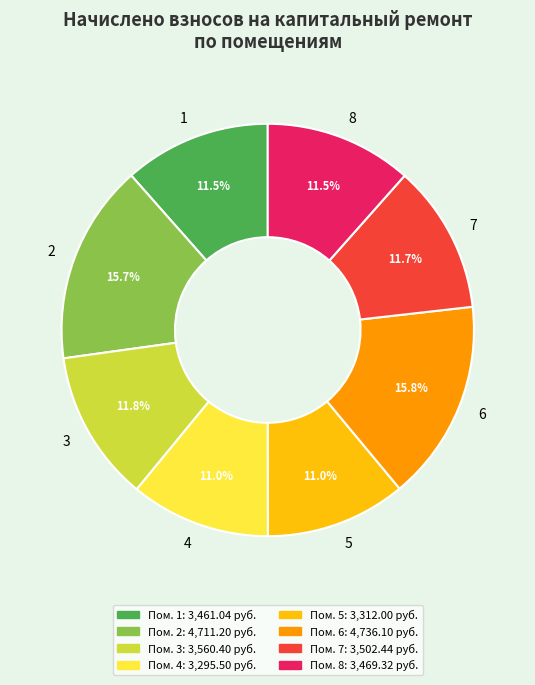

What percentage is NOT represented by 6?

84.2%